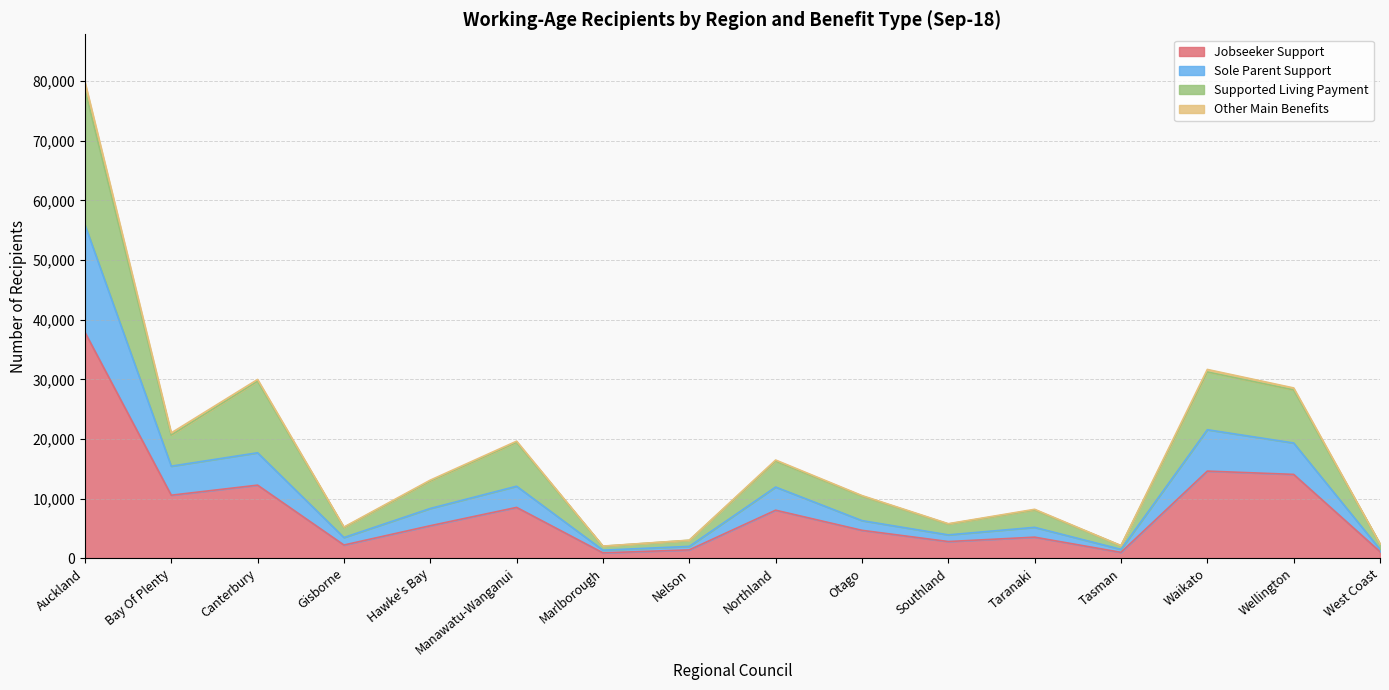

What is the spread (max minus min) of values at Marlborough?

1136